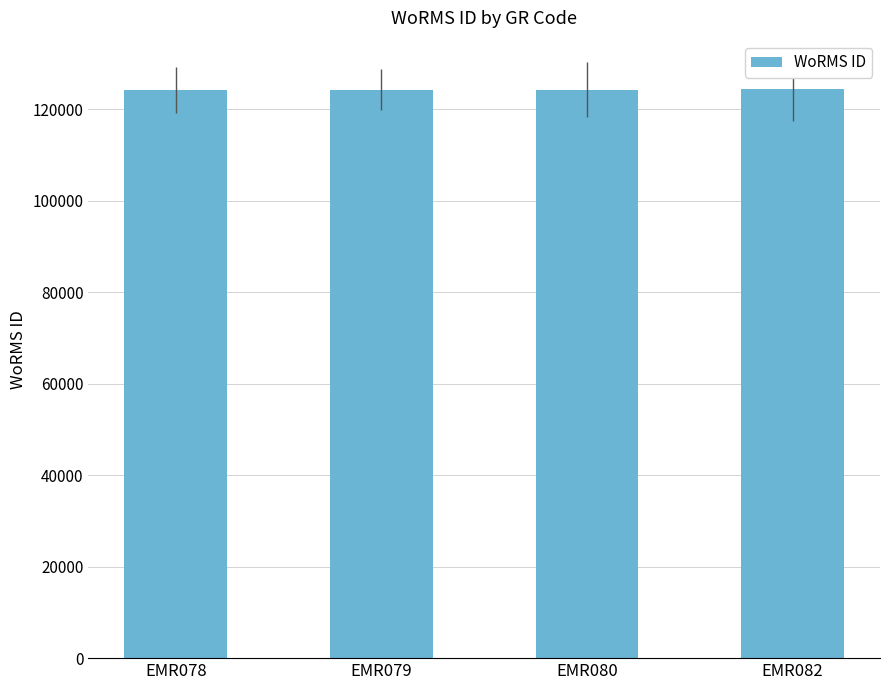

How many bars are there in total?

4